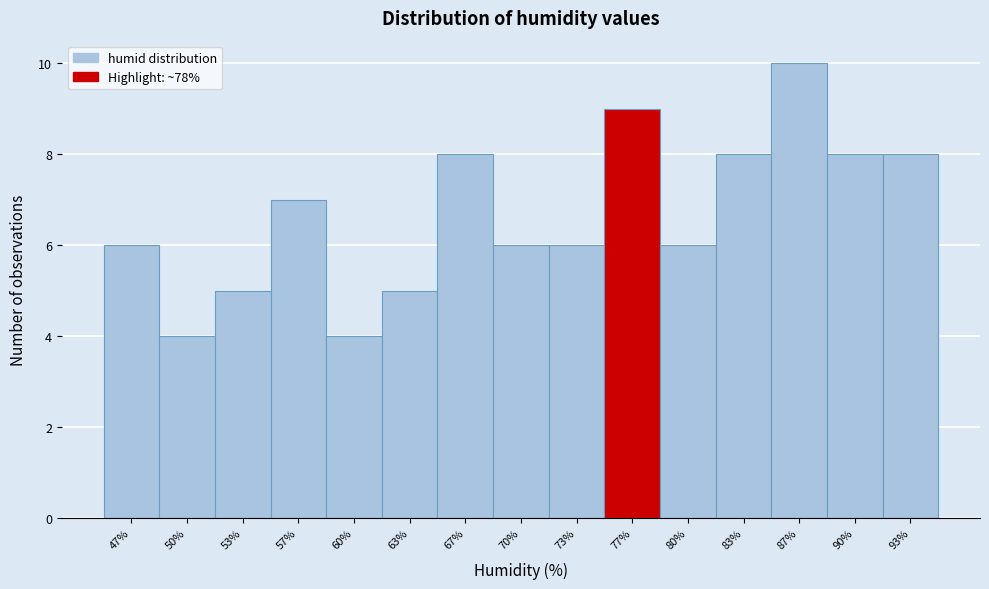

Reading left to right, transcribe this chart: for each bar, give the range it covers on the x-axis and its height. Neither the bar edges nor the heights are printed on the chart, so give them approximately, as read against the axes.

45.0 to 48.5: 6
48.5 to 51.5: 4
51.5 to 55.0: 5
55.0 to 58.5: 7
58.5 to 61.5: 4
61.5 to 65.0: 5
65.0 to 68.5: 8
68.5 to 71.5: 6
71.5 to 75.0: 6
75.0 to 78.5: 9
78.5 to 81.5: 6
81.5 to 85.0: 8
85.0 to 88.5: 10
88.5 to 91.5: 8
91.5 to 95.0: 8